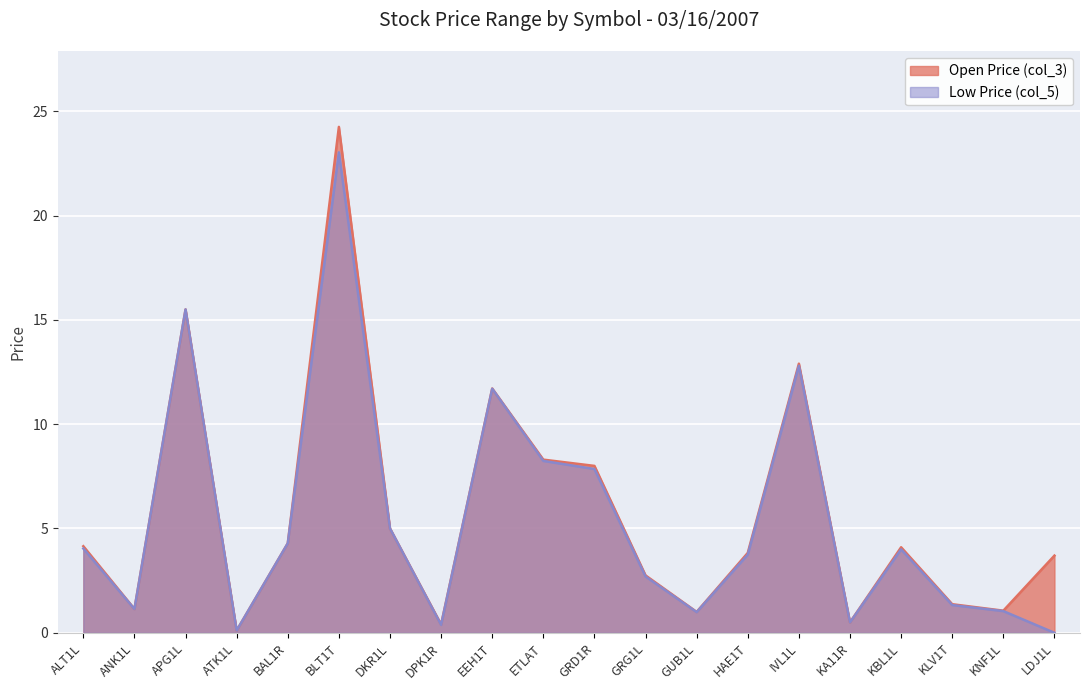

What is the total value across all series at DKR1L?

10.0